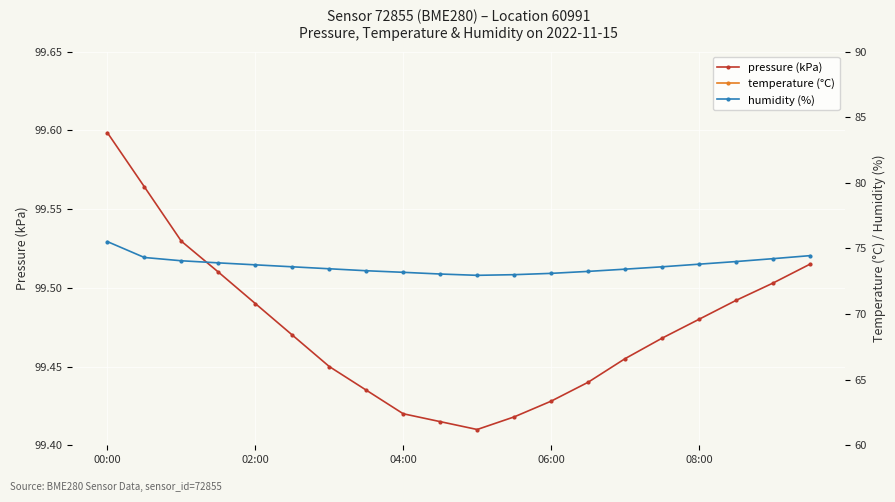

Between 7 and 13, which is larger?

13